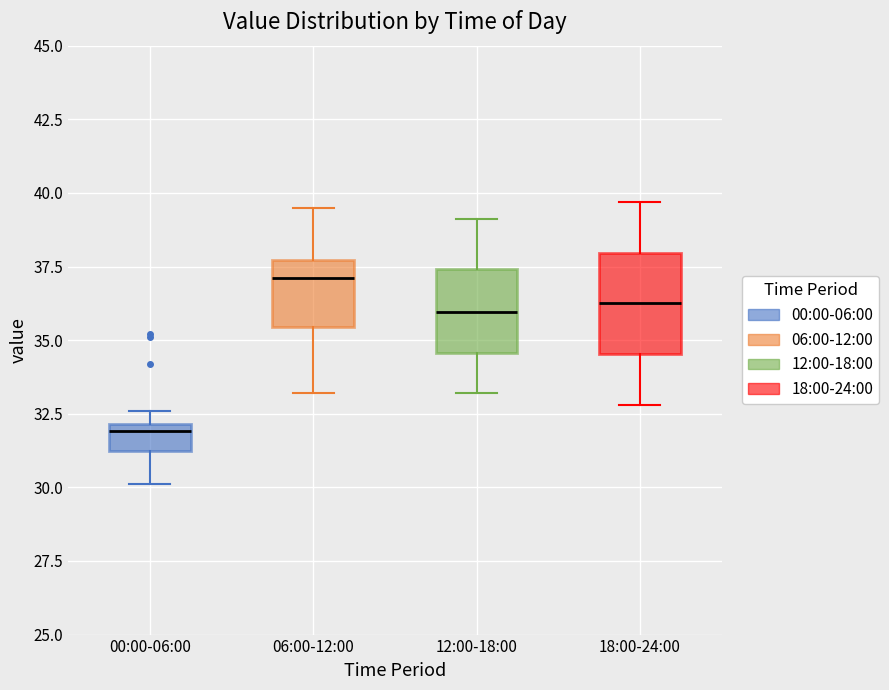

Reading left to right, transcribe this box plot: for each box, give where its median line is, the range the box spans, and where its two whiskers end, as read against the y-axis. The values are not printed on the chart, so give them approximately, as read against the axis.

00:00-06:00: median 32.0 (just below the box's upper edge), box 31.0 to 32.0, whiskers 30.0 to 32.5
06:00-12:00: median 37.0, box 35.5 to 37.5, whiskers 33.0 to 39.5
12:00-18:00: median 36.0, box 34.5 to 37.5, whiskers 33.0 to 39.0
18:00-24:00: median 36.5, box 34.5 to 38.0, whiskers 33.0 to 39.5